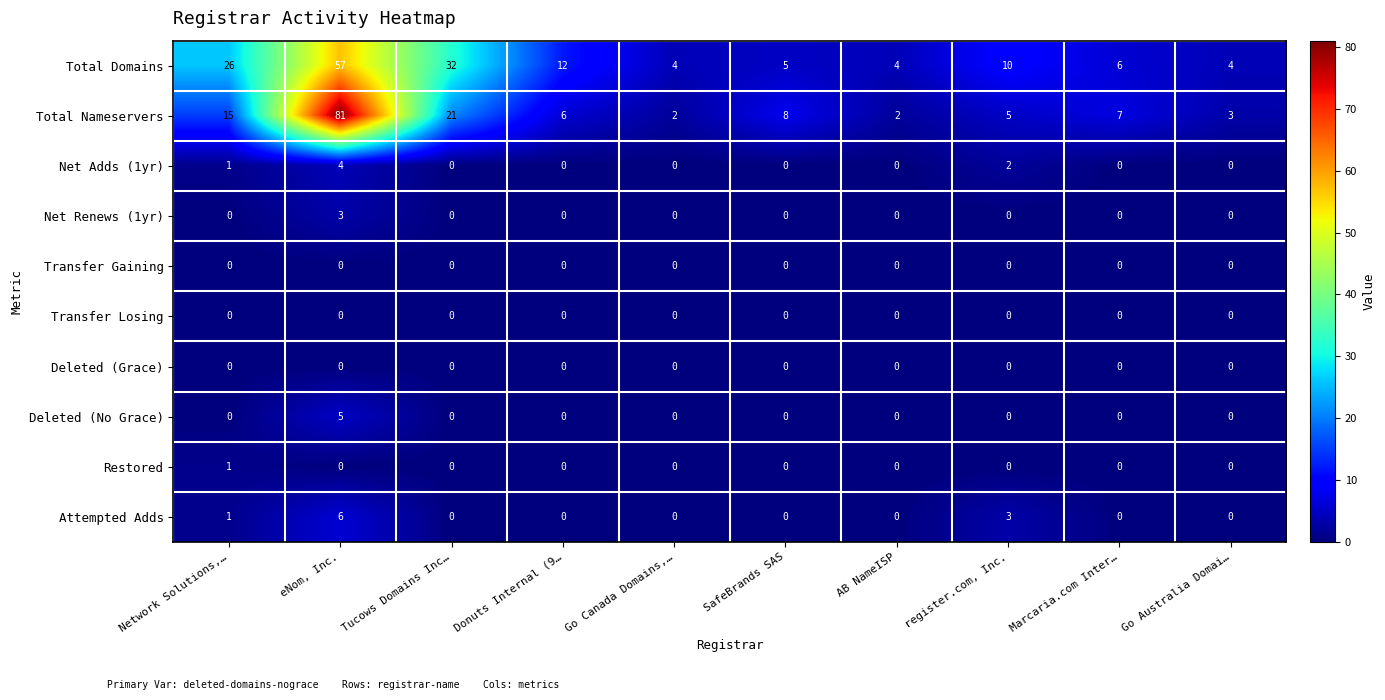

What is the difference between the maximum and minimum values in the Total Nameservers series?

79